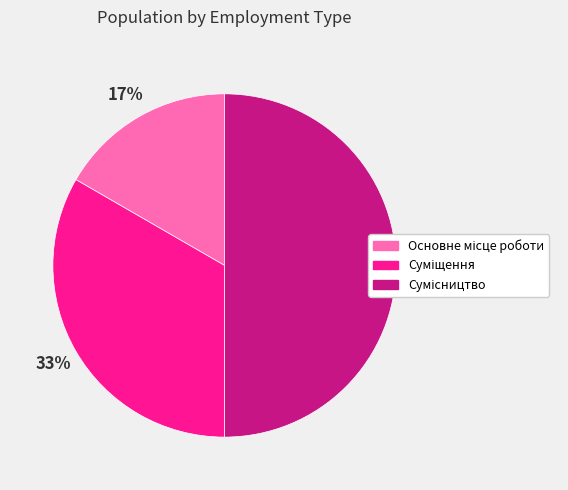

To the nearest percent, what is the average slice percentage?

33%